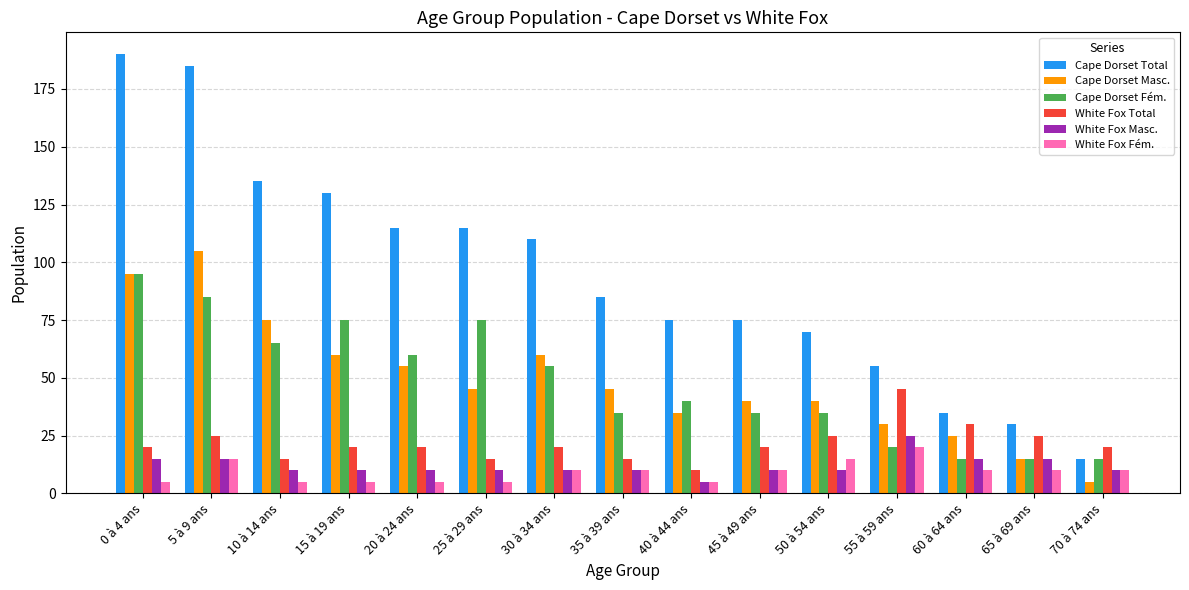

What is the label of the 5th bar from the right?

50 à 54 ans